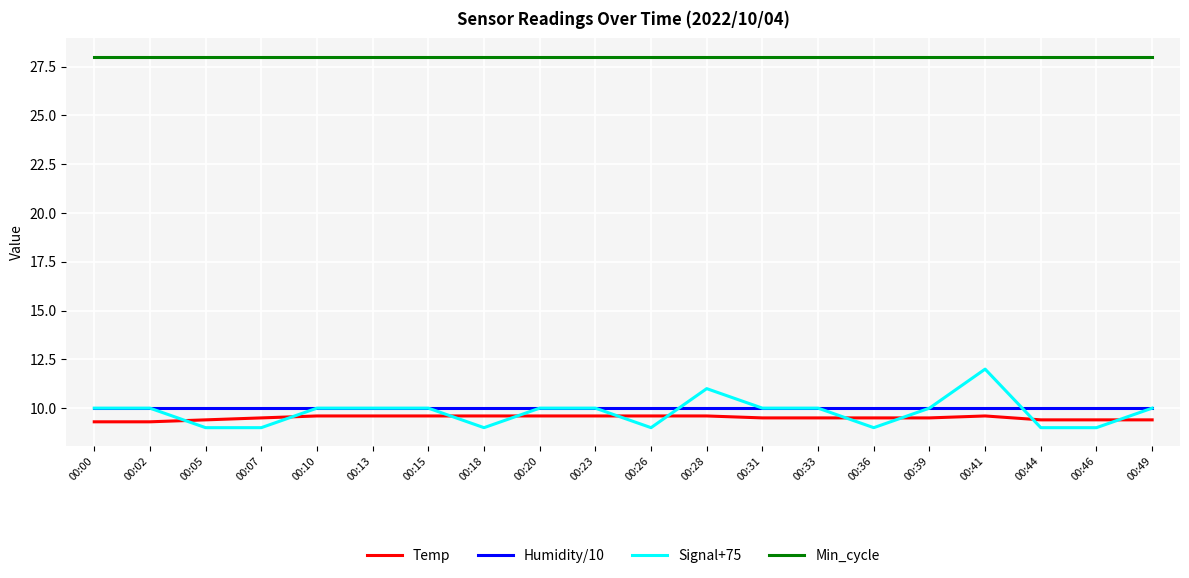

Which series has the widest spread of values?

Signal+75